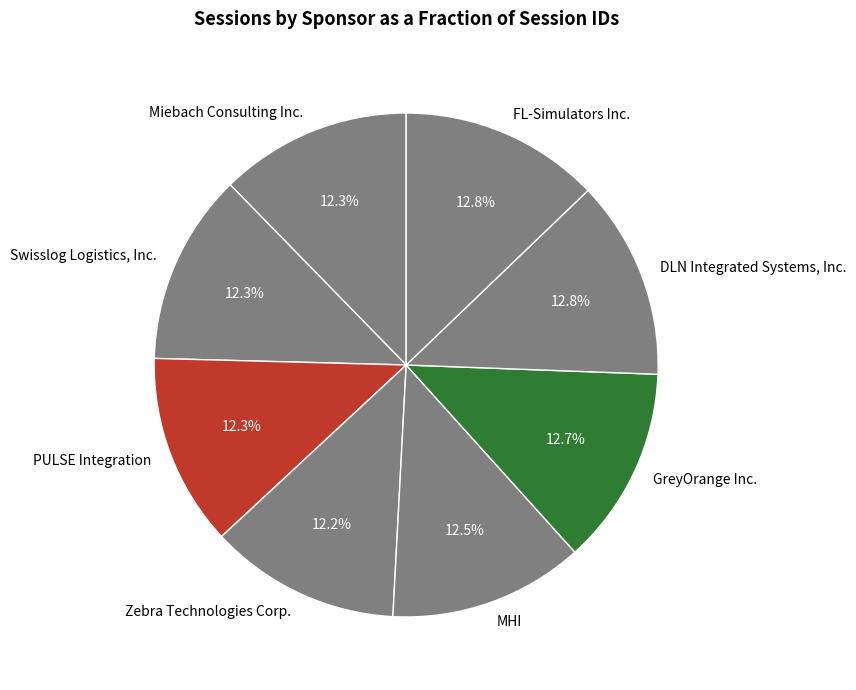

What is the ratio of the value at MHI to the value at Miebach Consulting Inc.?

1.0